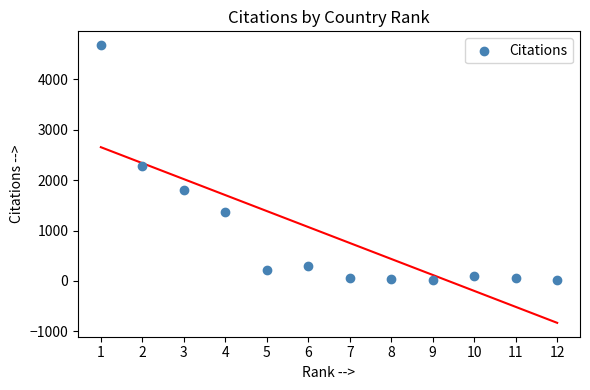

What is the range of Y values (max minus min)?

4653